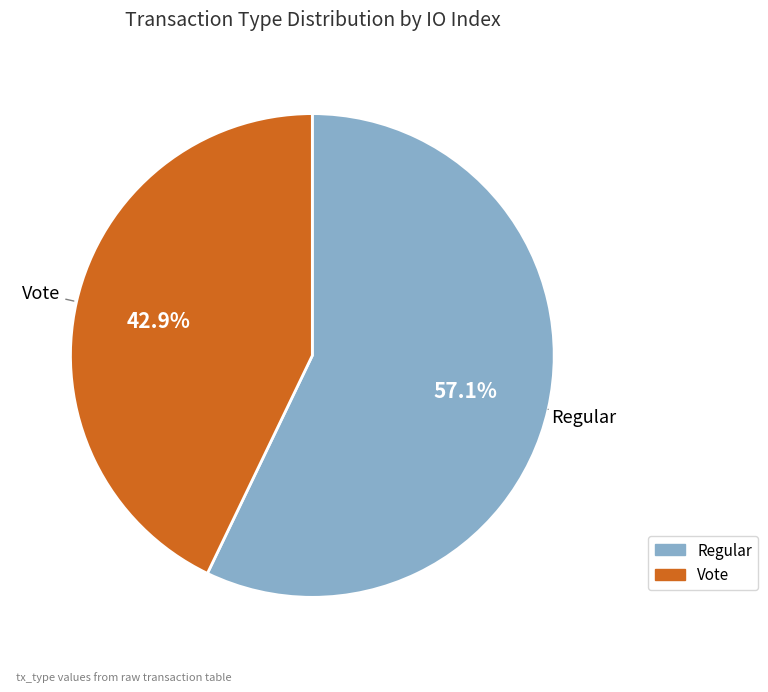

To the nearest percent, what is the combined percentage of Vote and Regular?

100%